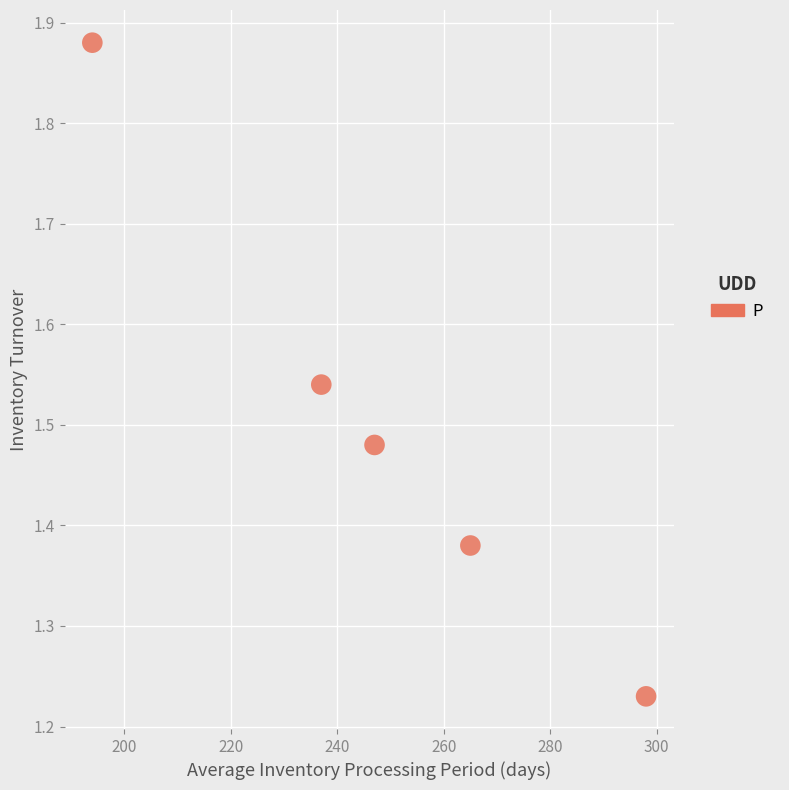

What is the average X value?

248.2